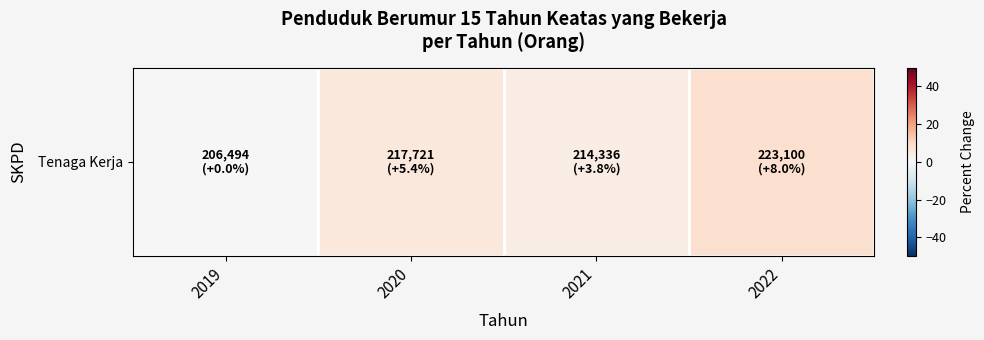

Where does the data first go above 5?

2020